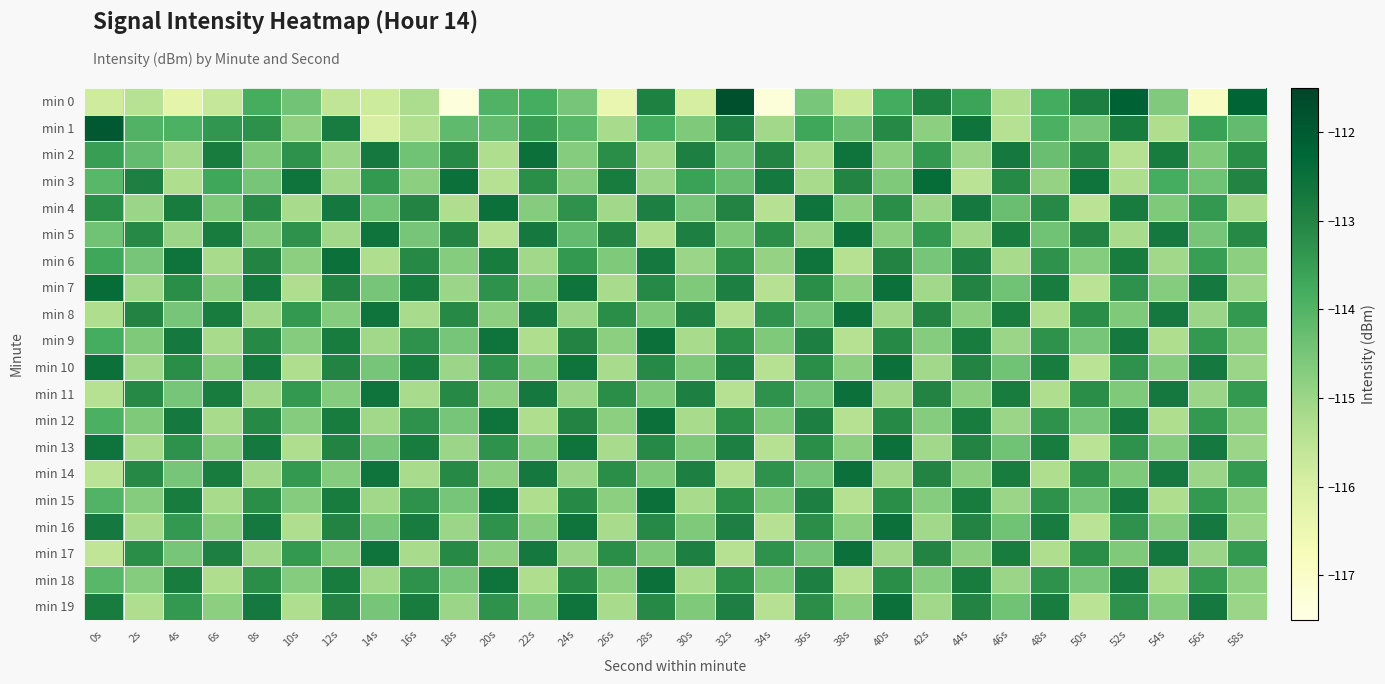

What is the total value across all series at 6s?

-2284.3